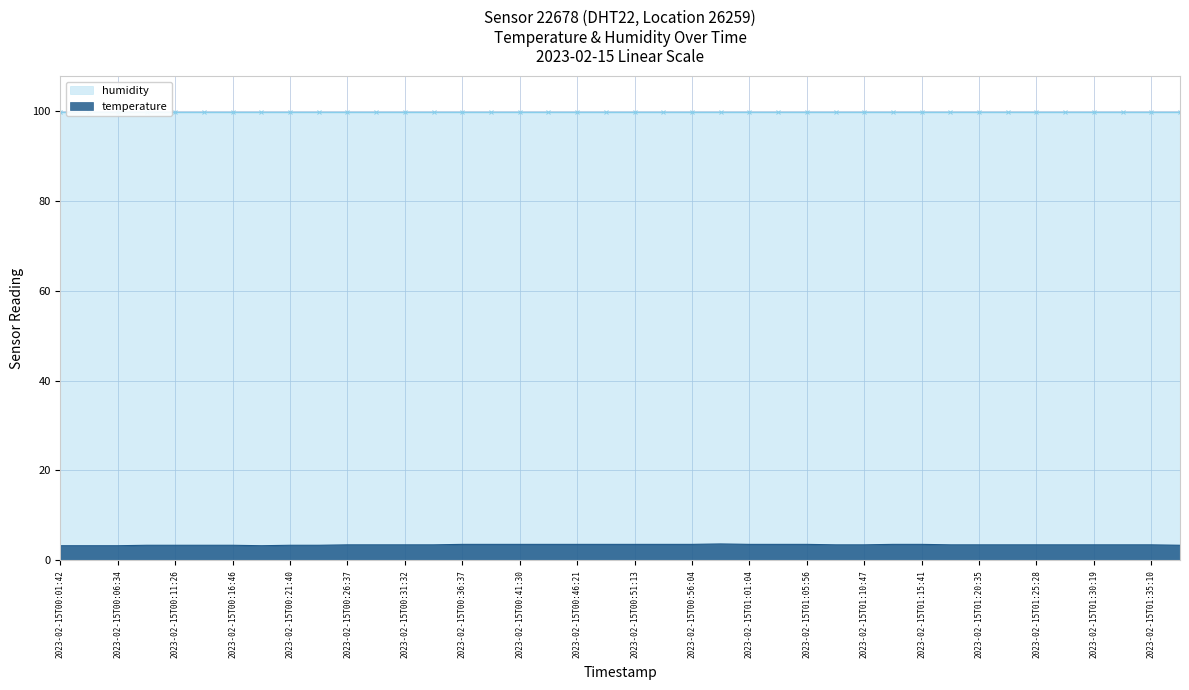

Rank the categories by value from highest to lowest.

2023-02-15T00:58:30, 2023-02-15T00:36:37, 2023-02-15T00:39:03, 2023-02-15T00:41:30, 2023-02-15T00:43:56, 2023-02-15T00:46:21, 2023-02-15T00:48:47, 2023-02-15T00:51:13, 2023-02-15T00:53:39, 2023-02-15T00:56:04, 2023-02-15T01:01:04, 2023-02-15T01:03:30, 2023-02-15T01:05:56, 2023-02-15T01:13:14, 2023-02-15T01:15:41, 2023-02-15T00:26:37, 2023-02-15T00:29:03, 2023-02-15T00:31:32, 2023-02-15T00:34:11, 2023-02-15T01:08:22, 2023-02-15T01:10:47, 2023-02-15T01:18:06, 2023-02-15T01:20:35, 2023-02-15T01:23:02, 2023-02-15T01:25:28, 2023-02-15T01:27:53, 2023-02-15T01:30:19, 2023-02-15T01:32:45, 2023-02-15T01:35:10, 2023-02-15T00:09:00, 2023-02-15T00:11:26, 2023-02-15T00:14:19, 2023-02-15T00:16:46, 2023-02-15T00:21:40, 2023-02-15T00:24:09, 2023-02-15T01:37:36, 2023-02-15T00:01:42, 2023-02-15T00:04:08, 2023-02-15T00:06:34, 2023-02-15T00:19:13